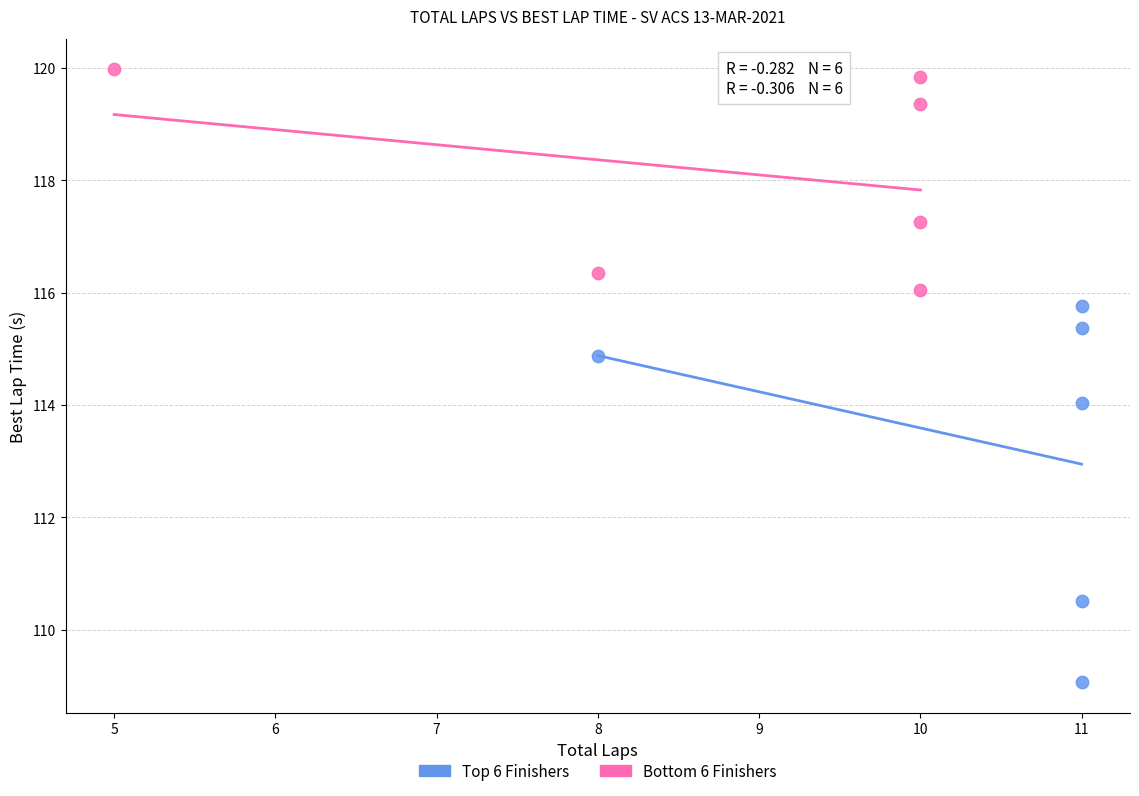

Which series contains the lowest Y value?

Top 6 Finishers